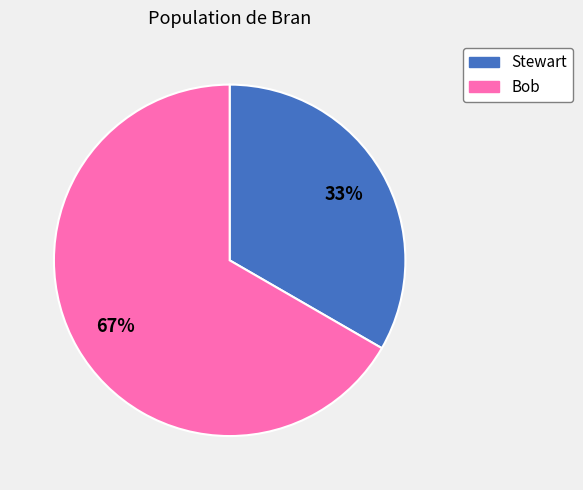

Between Bob and Stewart, which is larger?

Bob